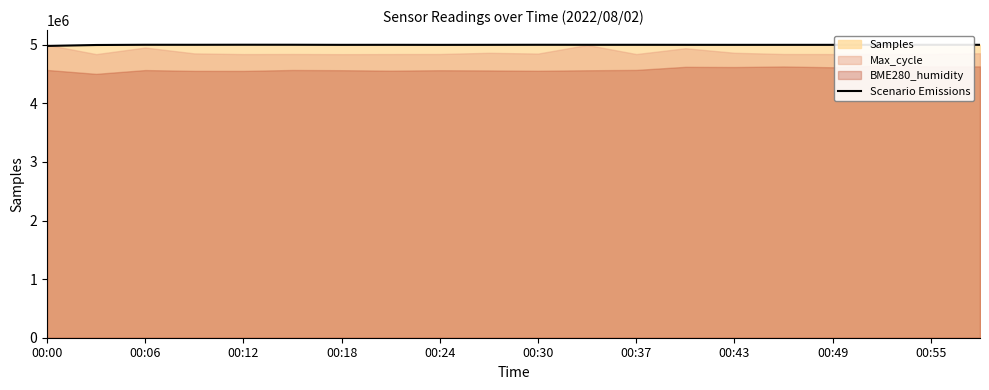

What is the highest value of the Scenario Emissions series?

5000000.0